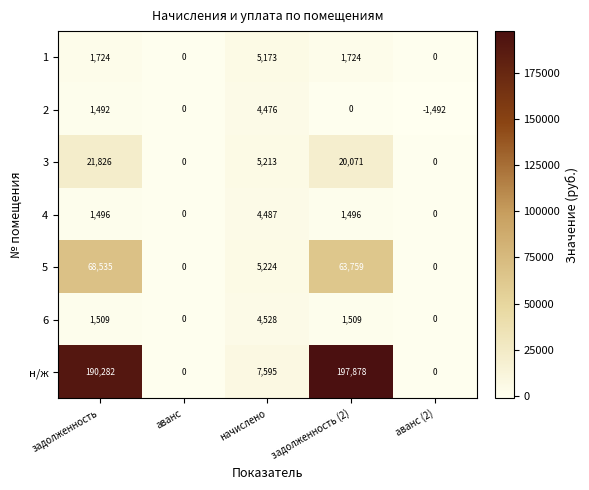

Where does the 2 series first go above 0?

задолженность